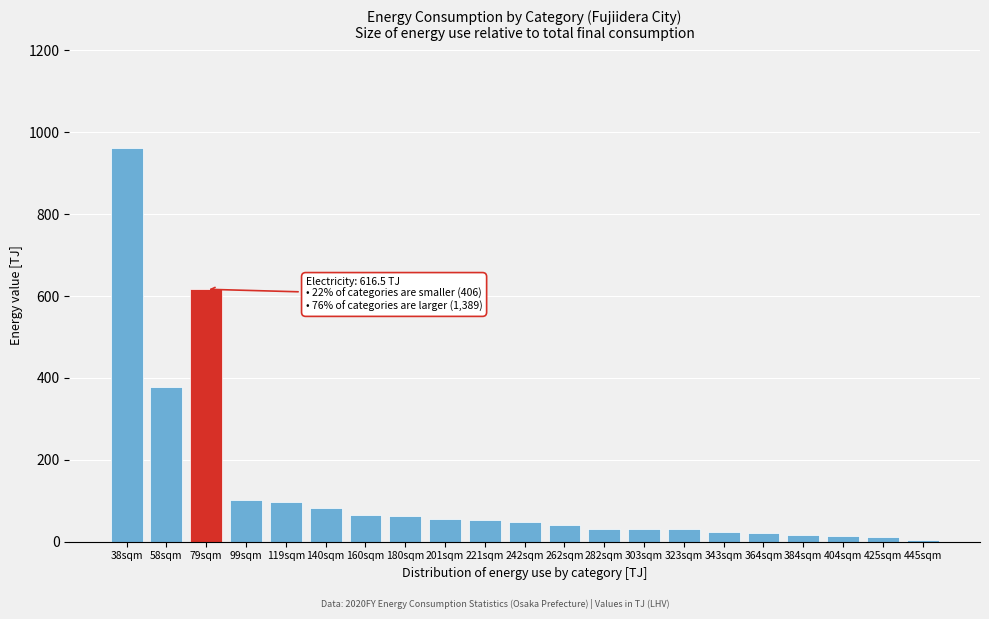

What is the difference between the maximum and second lowest values?

951.2